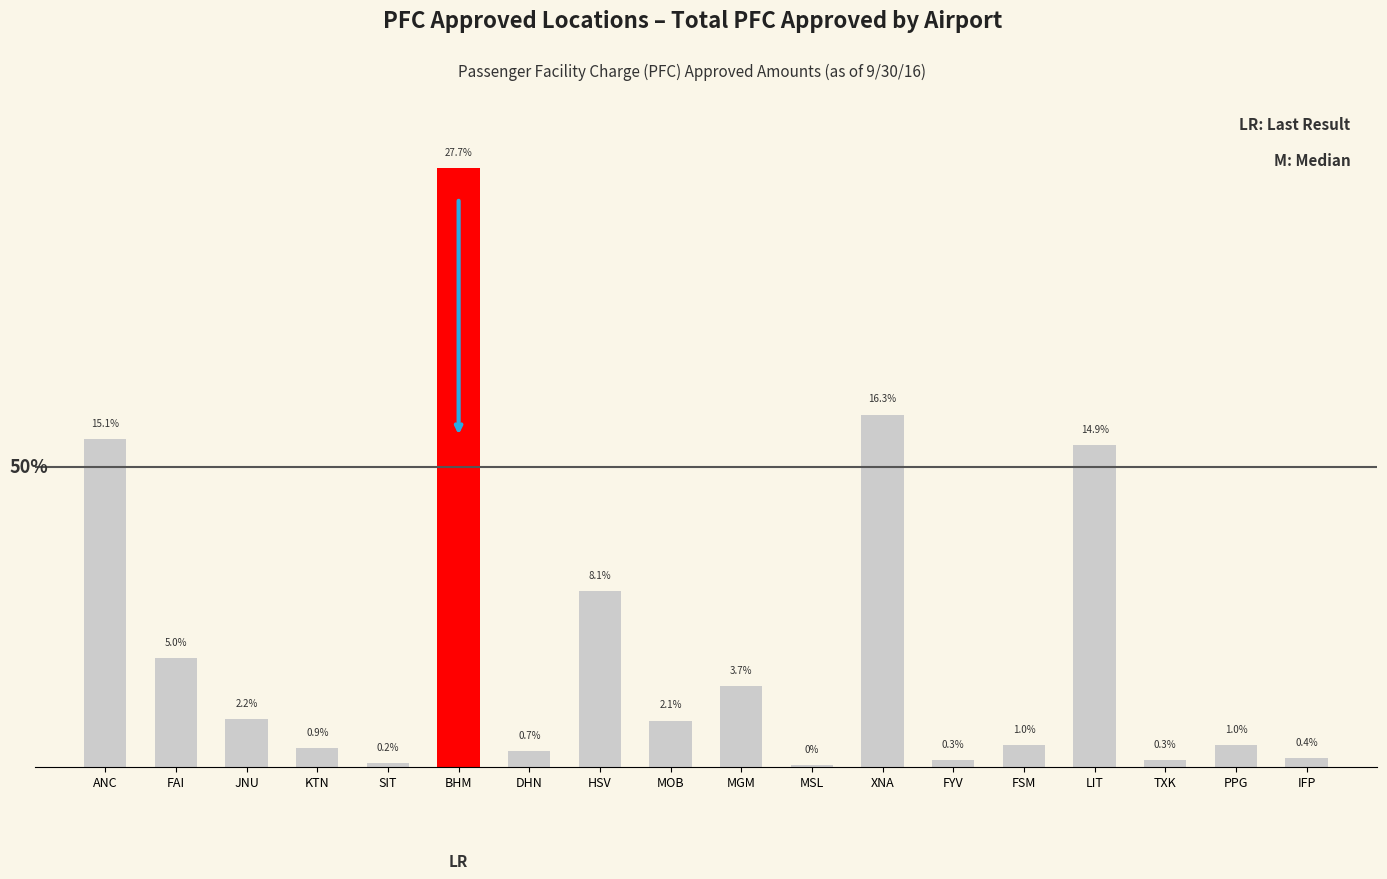

What is the label of the 10th bar from the left?

MGM